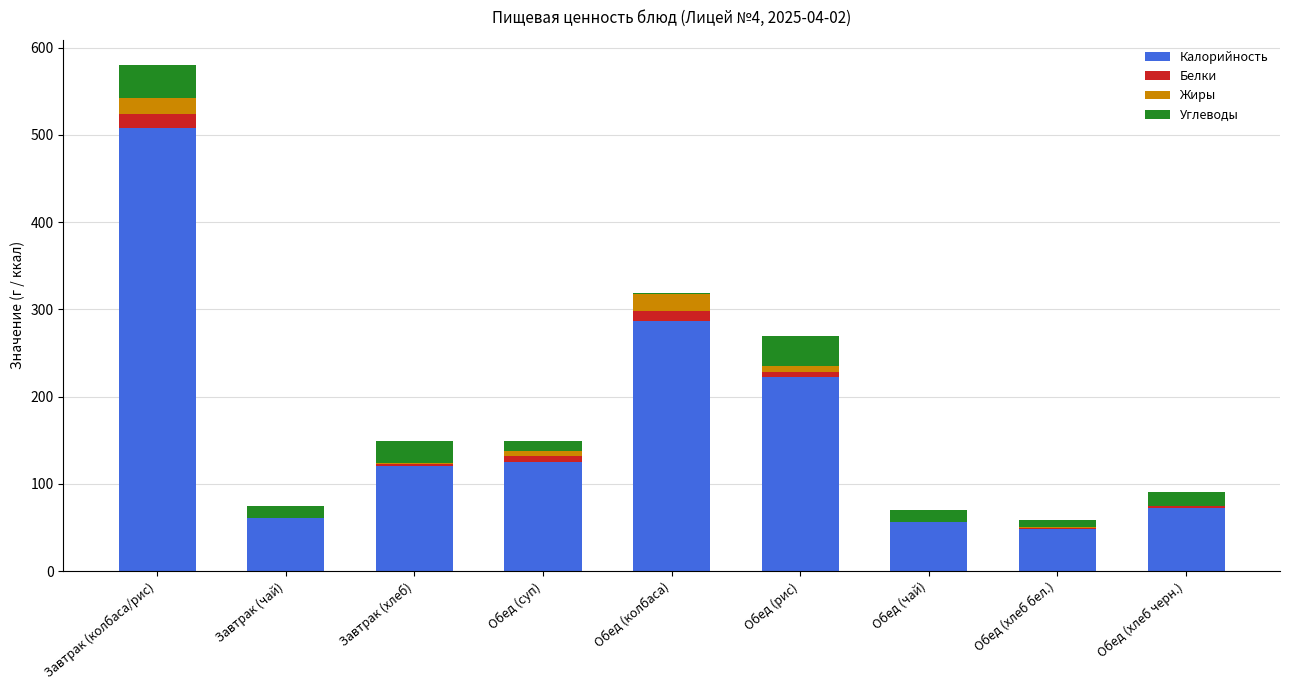

Which category has the highest value in the Калорийность series?

Завтрак (колбаса/рис)